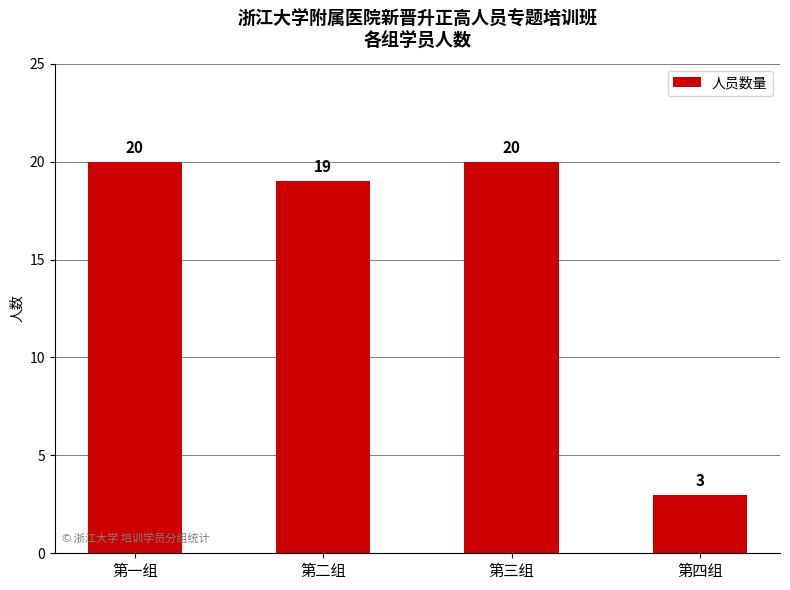

Reading left to right, what are all the values shown in this chart?

第一组=20	第二组=19	第三组=20	第四组=3